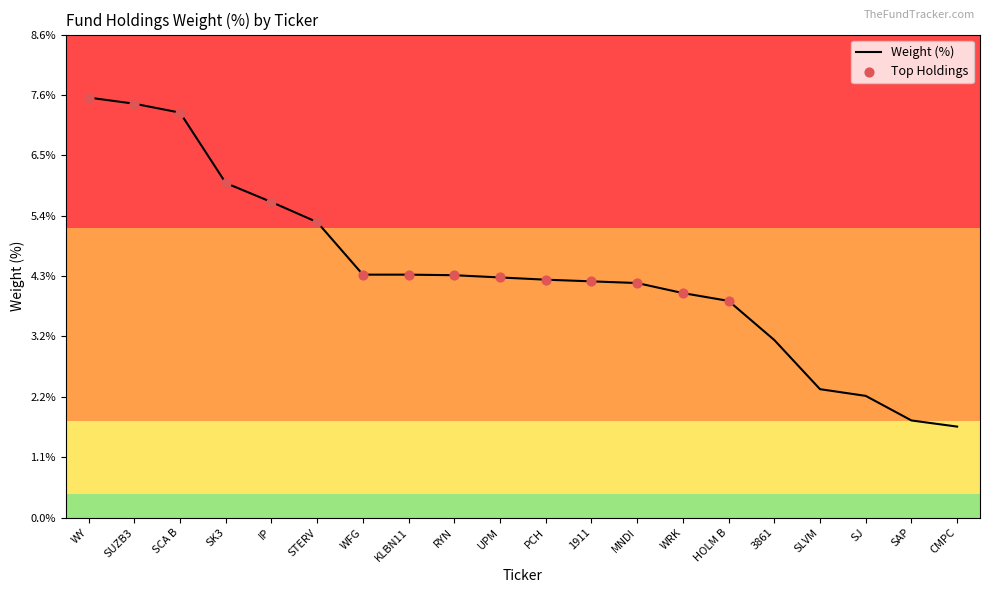

What is the change in value from UPM to 3861?

-1.1